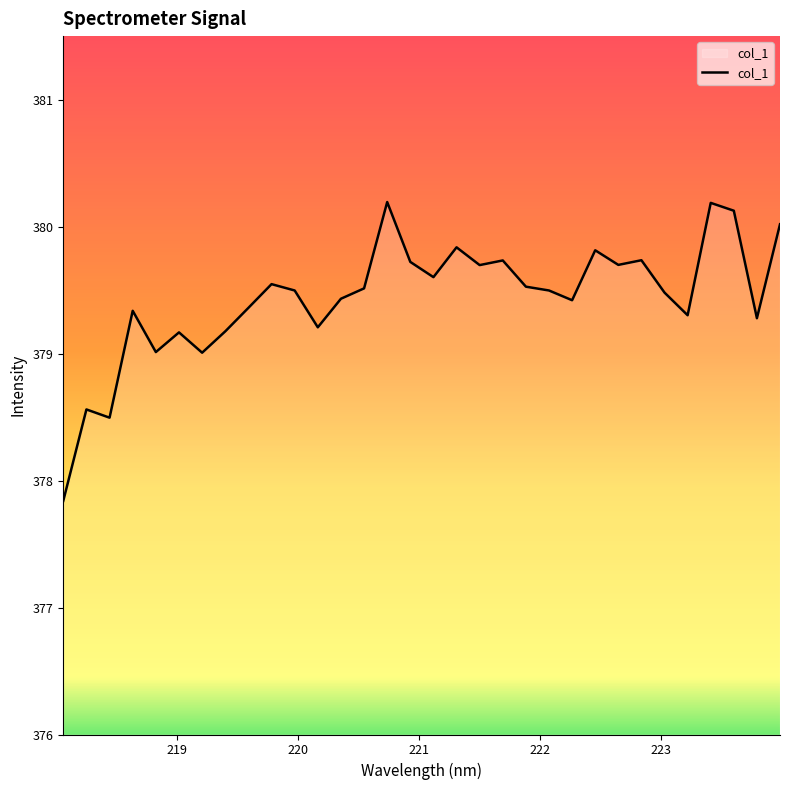

Reading left to right, extract all data points from this chart.

377.8	378.6	378.5	379.3	379.0	379.2	379.0	379.2	379.4	379.5	379.5	379.2	379.4	379.5	380.2	379.7	379.6	379.8	379.7	379.7	379.5	379.5	379.4	379.8	379.7	379.7	379.5	379.3	380.2	380.1	379.3	380.0